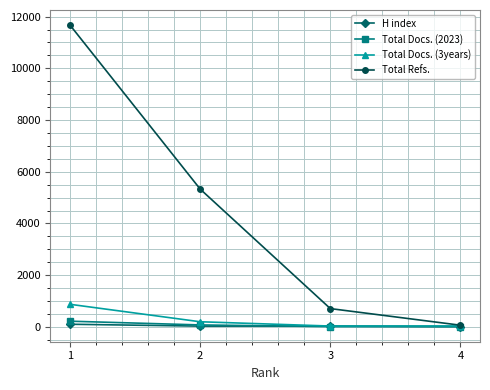

Does the chart display data point markers on the line(s)?

Yes